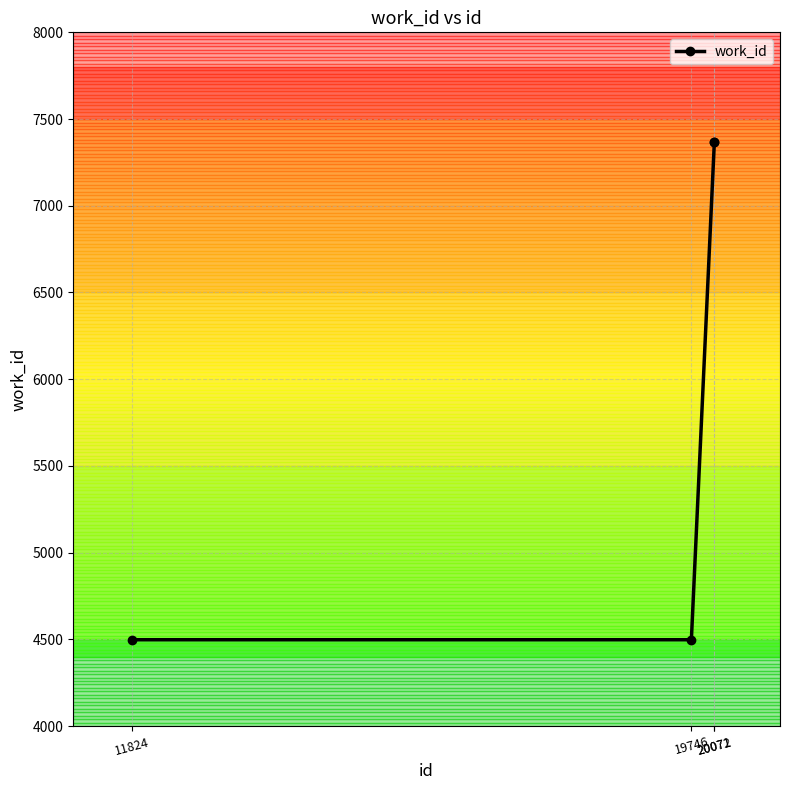

The value at 20072 is 10291. True or false?

False